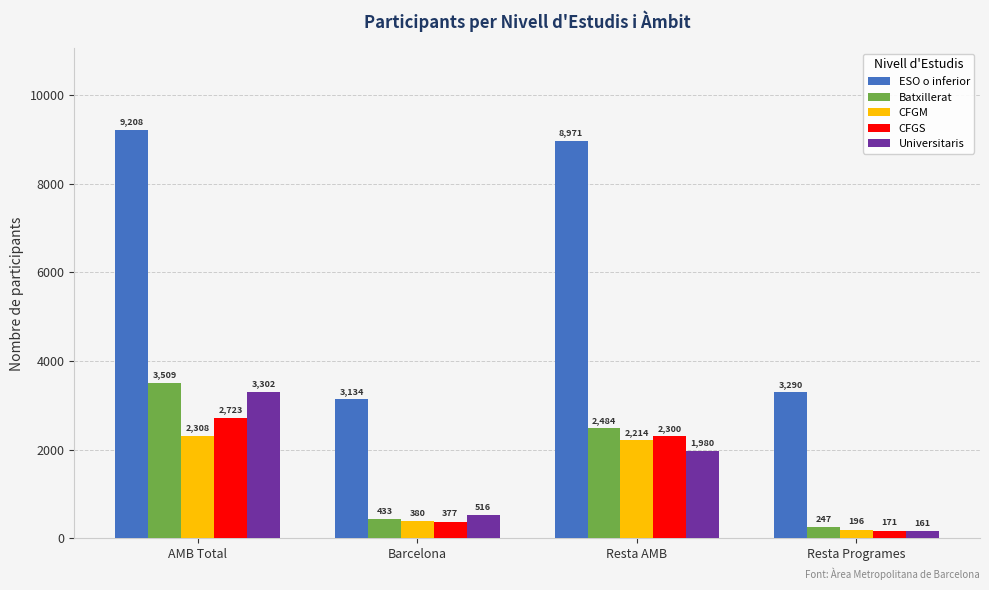

What is the difference between the highest and lowest values at Resta AMB?

6991